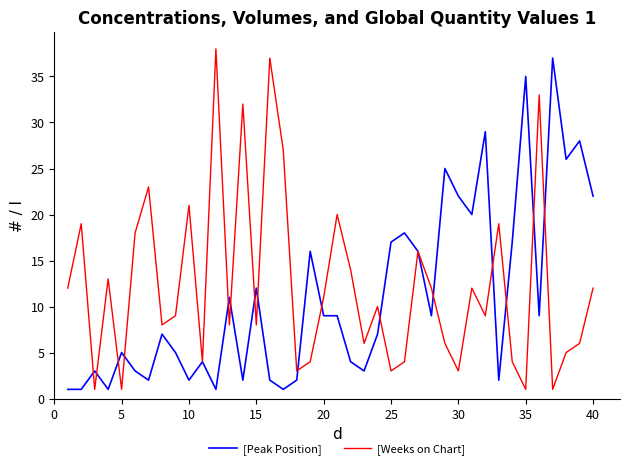

What is the highest value of the [Peak Position] series?

37